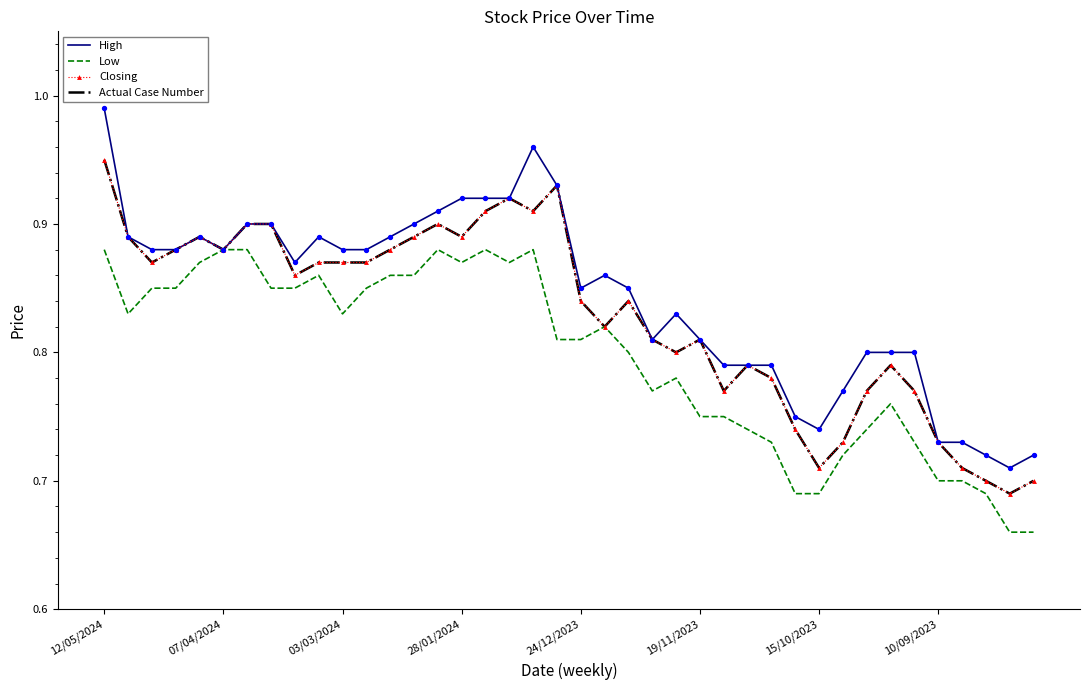

At which category is the sum across all series the highest?

12/05/2024